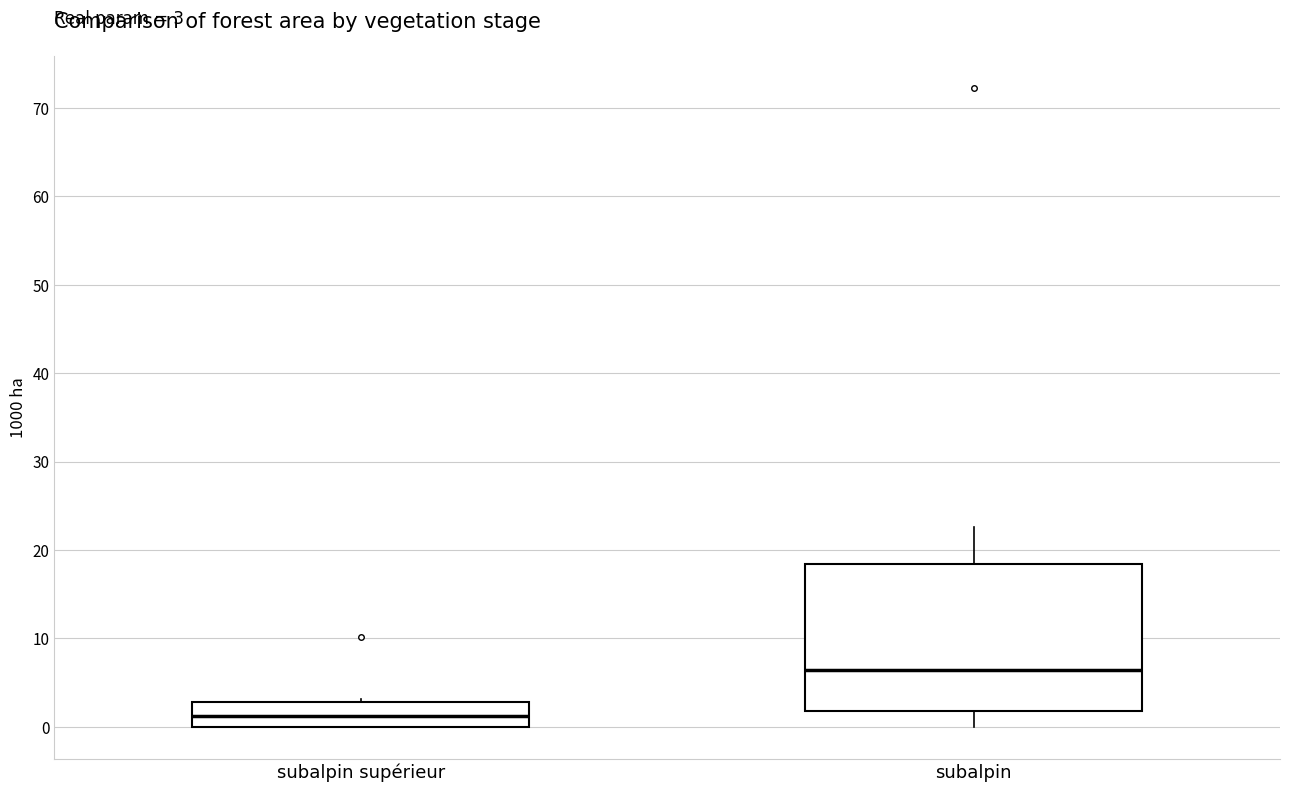

Comparing the boxes themselves (not the whiskers), which one is the tallest?

subalpin